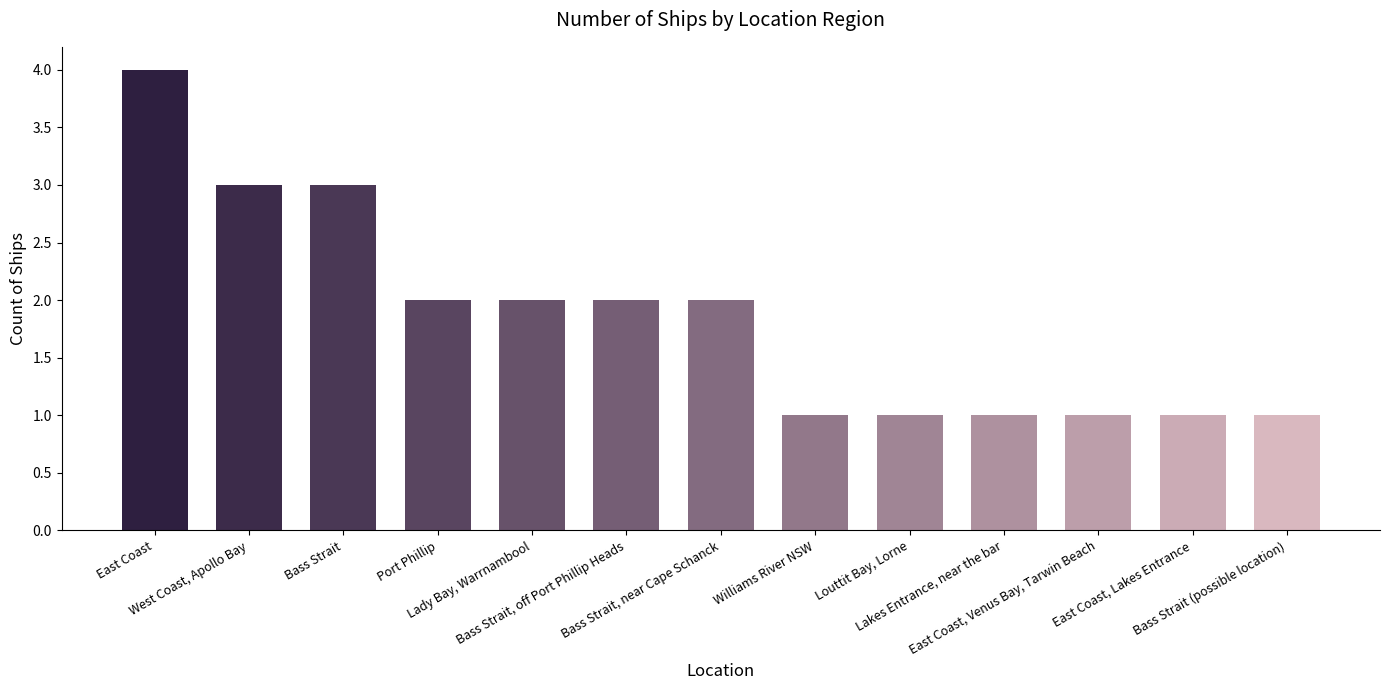

Reading left to right, transcribe all the data shown in this chart.

East Coast=4	West Coast, Apollo Bay=3	Bass Strait=3	Port Phillip=2	Lady Bay, Warrnambool=2	Bass Strait, off Port Phillip Heads=2	Bass Strait, near Cape Schanck=2	Williams River NSW=1	Louttit Bay, Lorne=1	Lakes Entrance, near the bar=1	East Coast, Venus Bay, Tarwin Beach=1	East Coast, Lakes Entrance=1	Bass Strait (possible location)=1